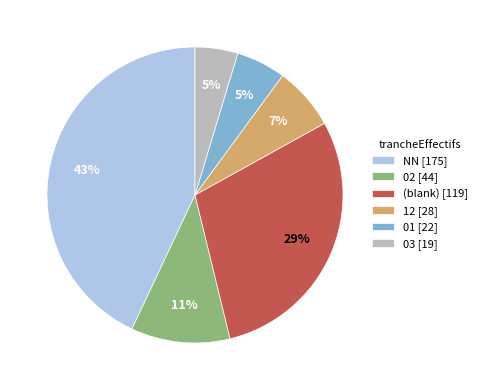

Is the sum of (blank) [119] and 01 [22] greater than half?

No